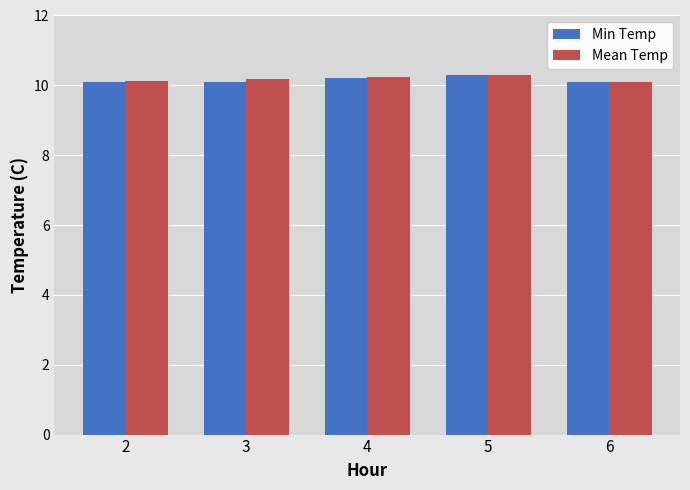

What are all the series names shown in the legend?

Min Temp, Mean Temp